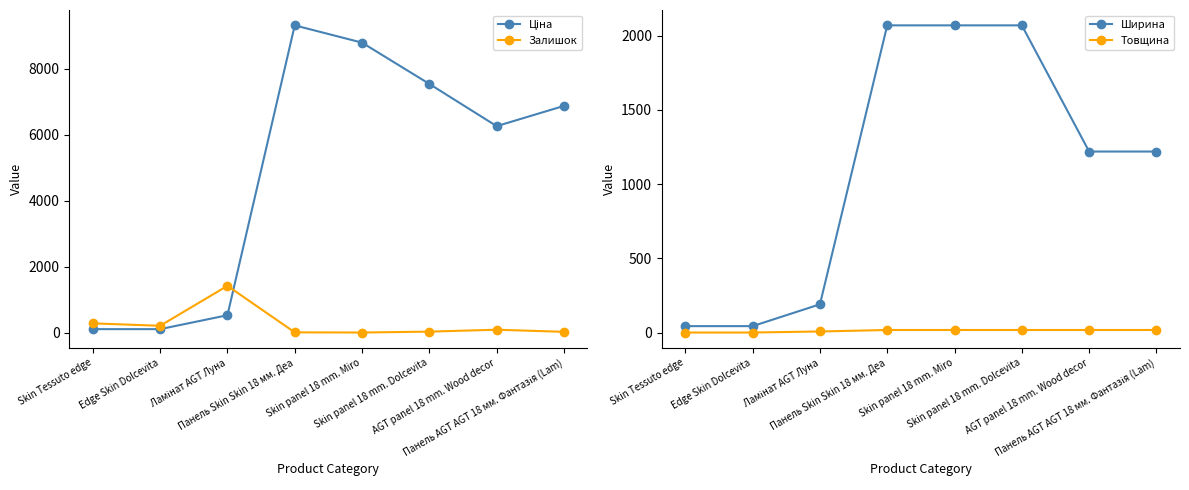

What is the label of the 5th point from the right?

Панель Skin Skin 18 мм. Деа